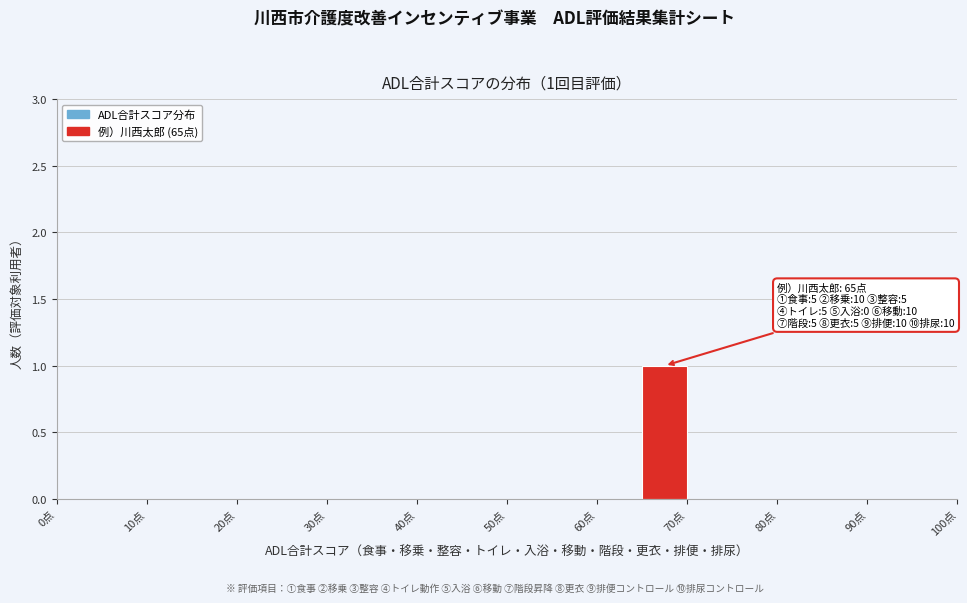

Over which range of the x-axis is the bar tallest?

65 to 70